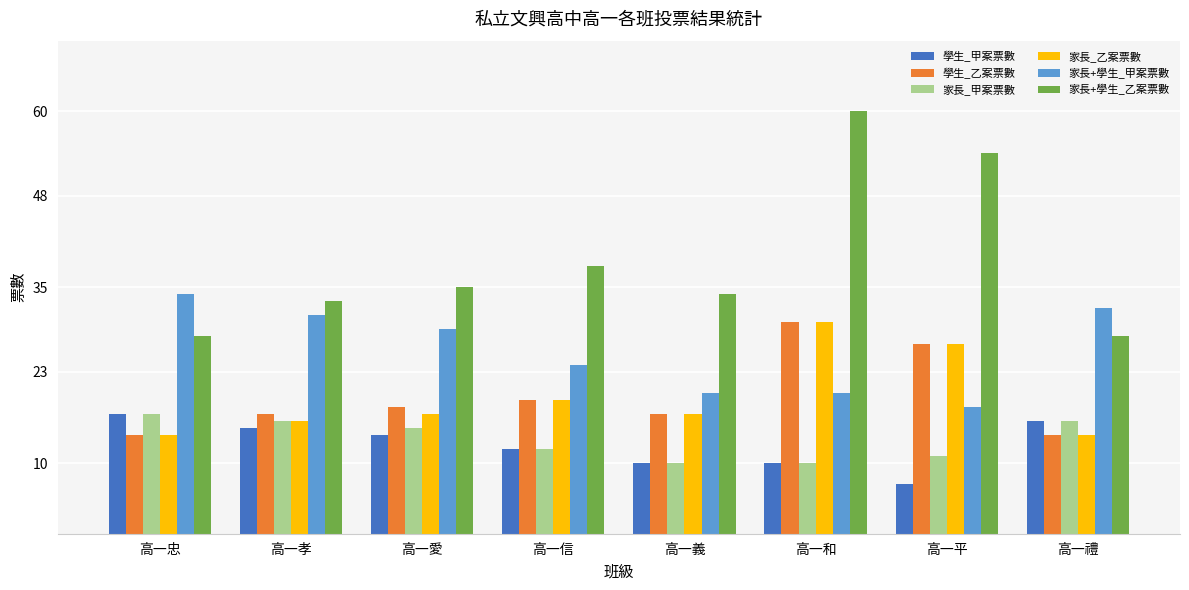

Reading right to left, extract all data points from this chart.

學生_甲案票數: 16	7	10	10	12	14	15	17
學生_乙案票數: 14	27	30	17	19	18	17	14
家長_甲案票數: 16	11	10	10	12	15	16	17
家長_乙案票數: 14	27	30	17	19	17	16	14
家長+學生_甲案票數: 32	18	20	20	24	29	31	34
家長+學生_乙案票數: 28	54	60	34	38	35	33	28